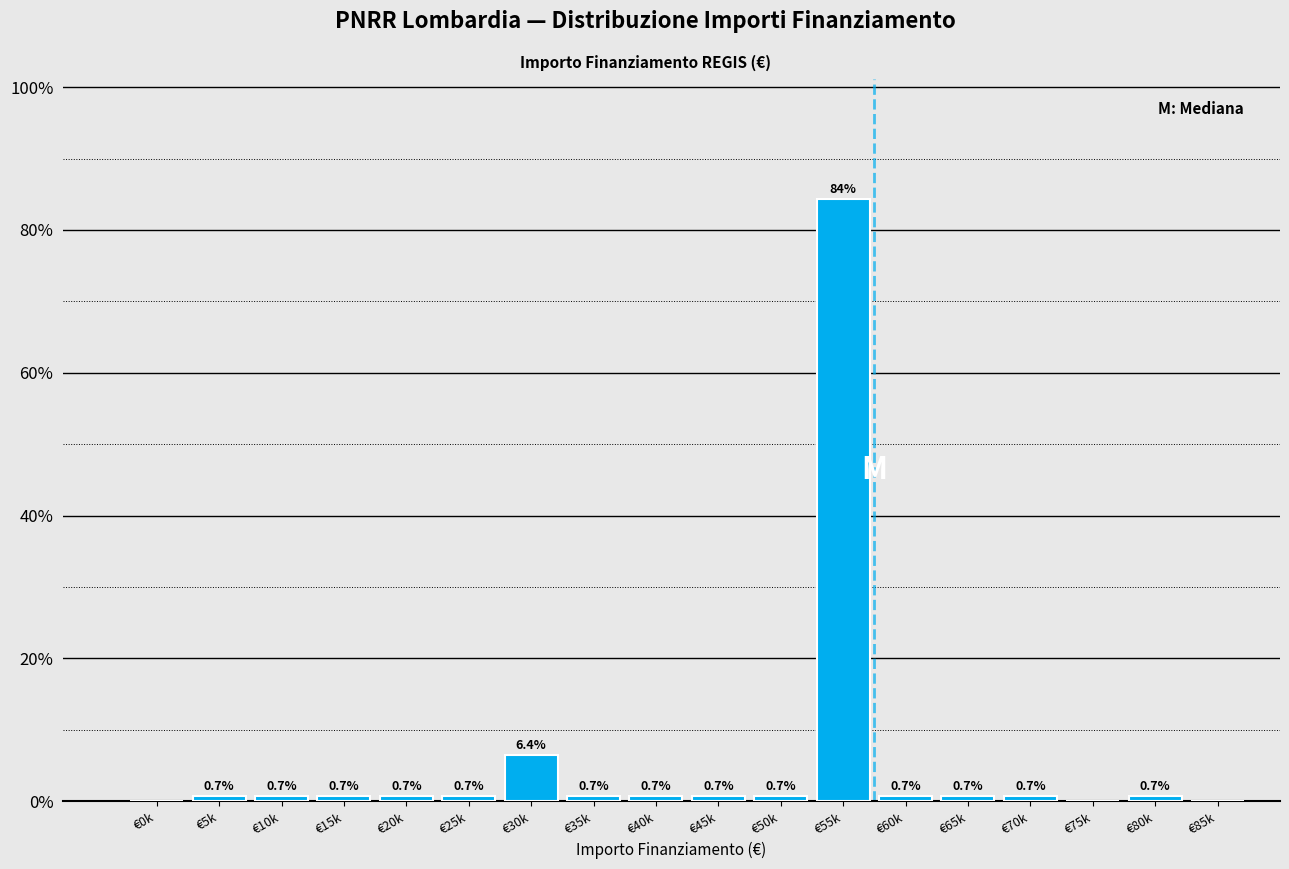

Reading left to right, what are all the values shown in this chart?

€0k=0.0	€5k=0.7	€10k=0.7	€15k=0.7	€20k=0.7	€25k=0.7	€30k=6.4	€35k=0.7	€40k=0.7	€45k=0.7	€50k=0.7	€55k=84.3	€60k=0.7	€65k=0.7	€70k=0.7	€75k=0.0	€80k=0.7	€85k=0.0